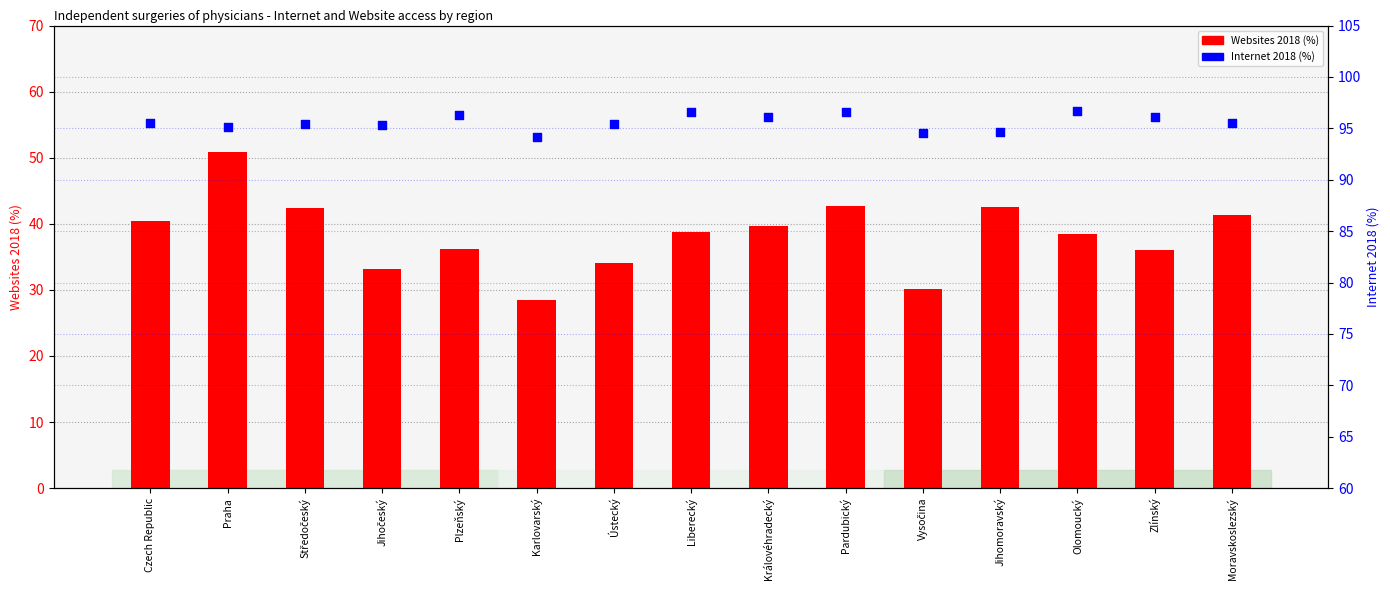

At which category is the sum across all series the highest?

Praha